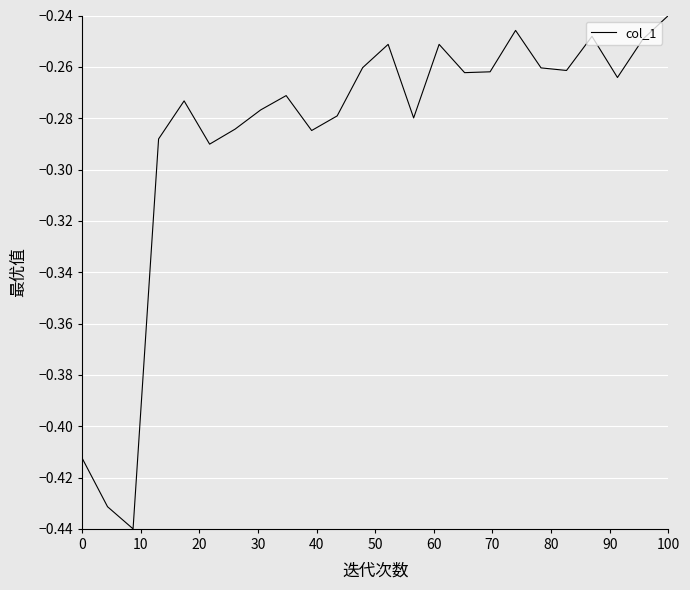

Does the chart display data point markers on the line(s)?

No